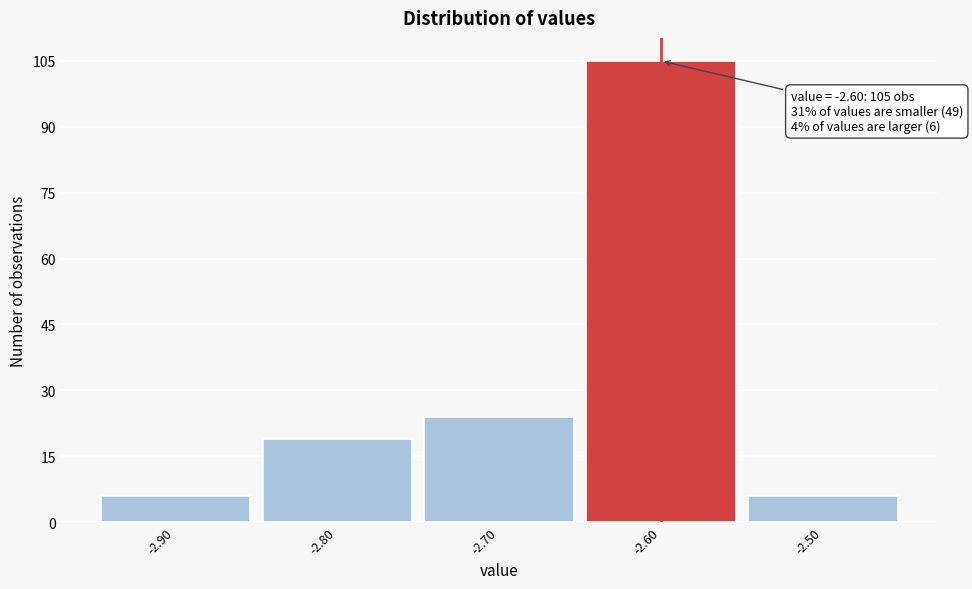

Over which range of the x-axis is the bar tallest?

-2.65 to -2.55